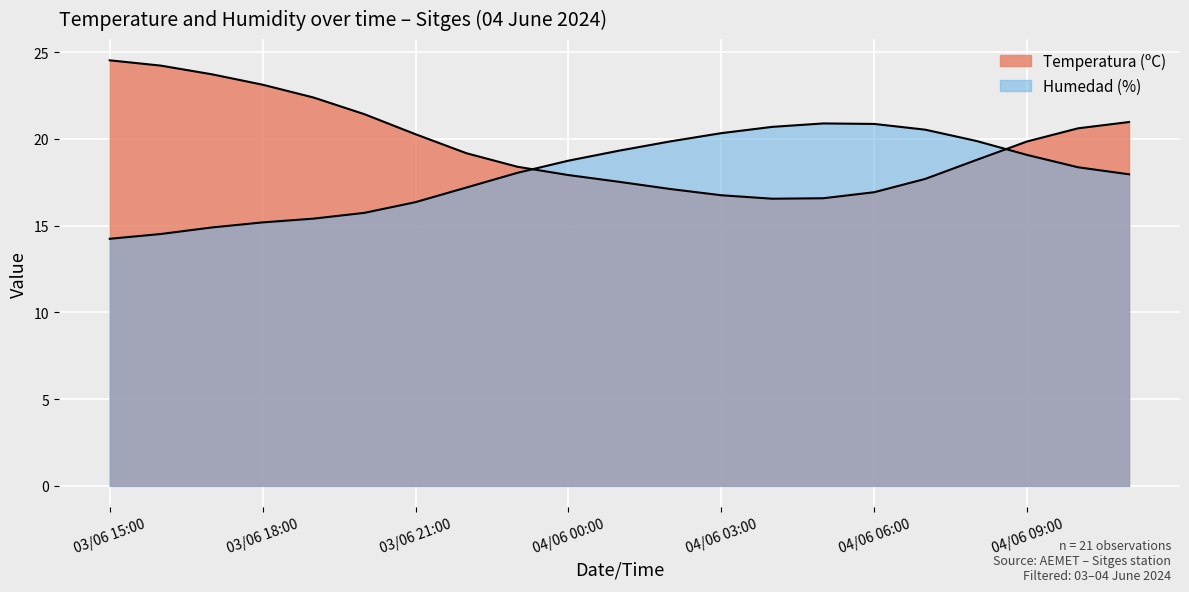

How many intersections are there between Humedad (%) and Temperatura (ºC)?

2